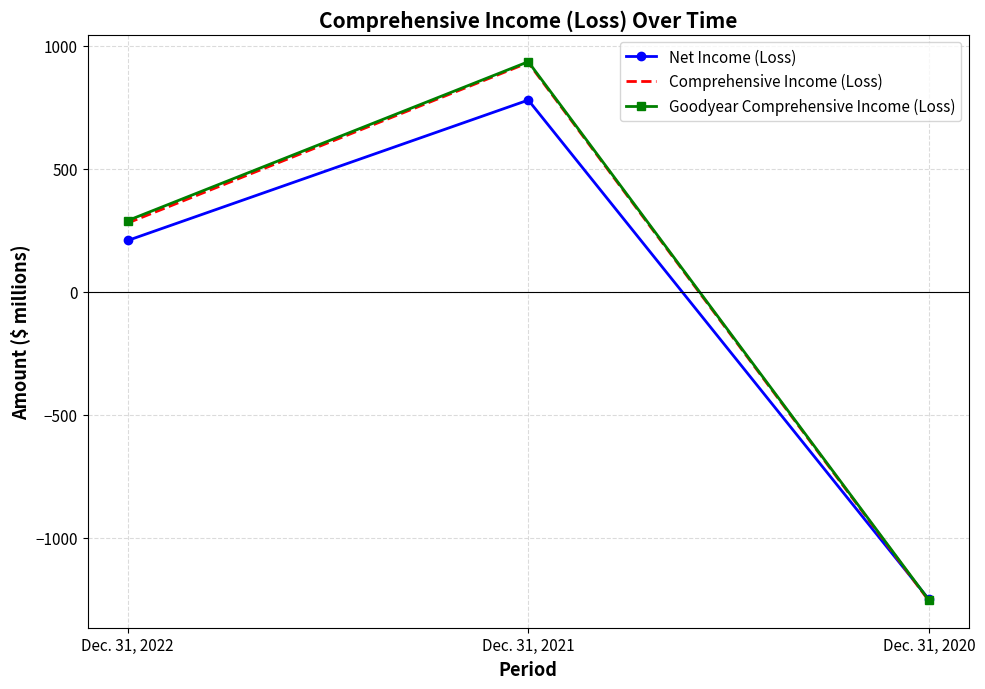

How many Comprehensive Income (Loss) values are between -1256 and 932?

3